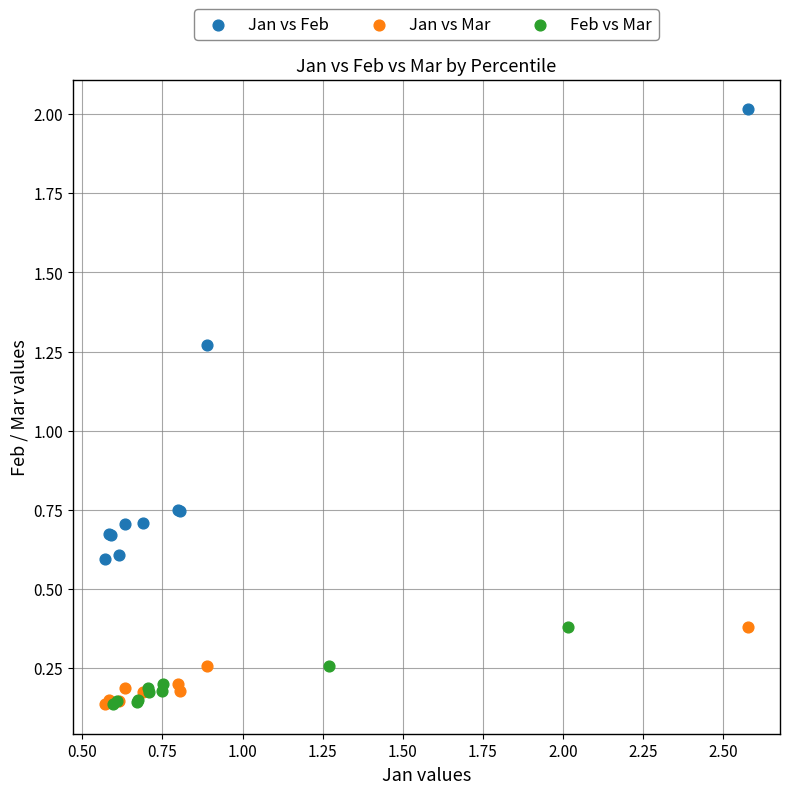

Which series has the largest Y range (max minus min)?

Jan vs Feb